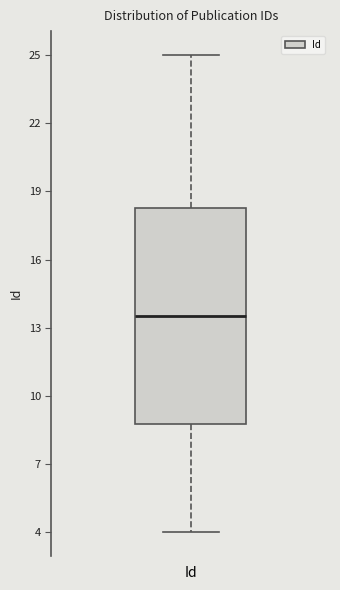

Transcribe this box plot: give where the median line is, the range the box spans, and where the two whiskers end, as read against the y-axis. The values are not printed on the chart, so give them approximately, as read against the axis.

median 13.5, box 9.0 to 18.5, whiskers 4.0 to 25.0